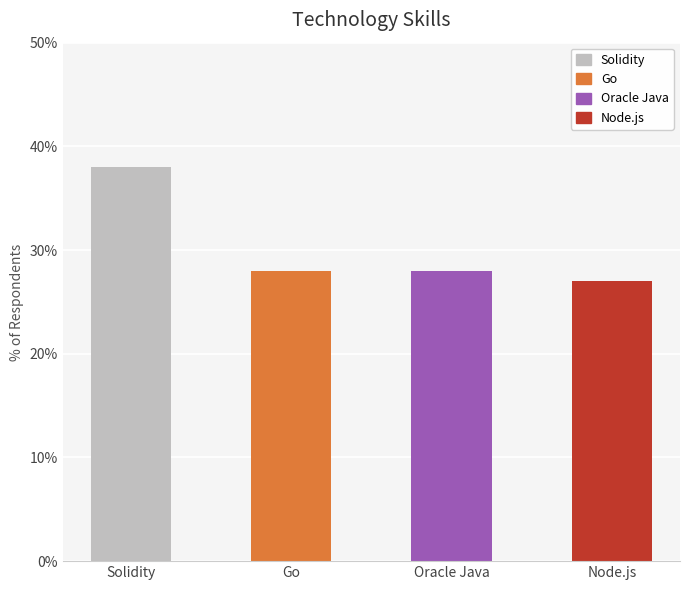

Is it true that the value at Solidity is 38?

True